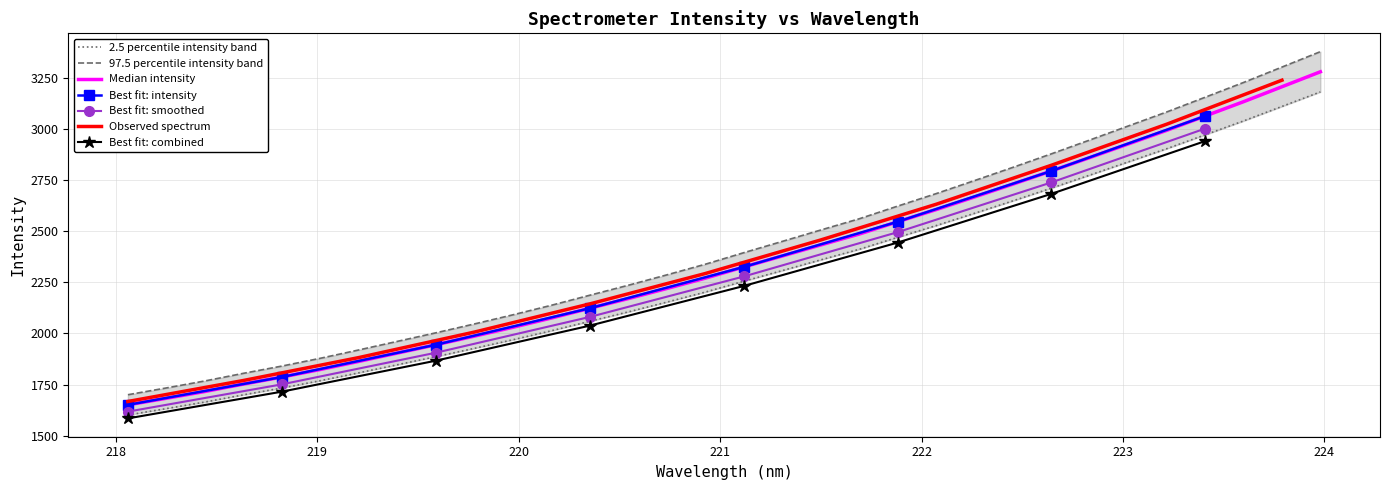

Does the chart have visible grid lines?

Yes